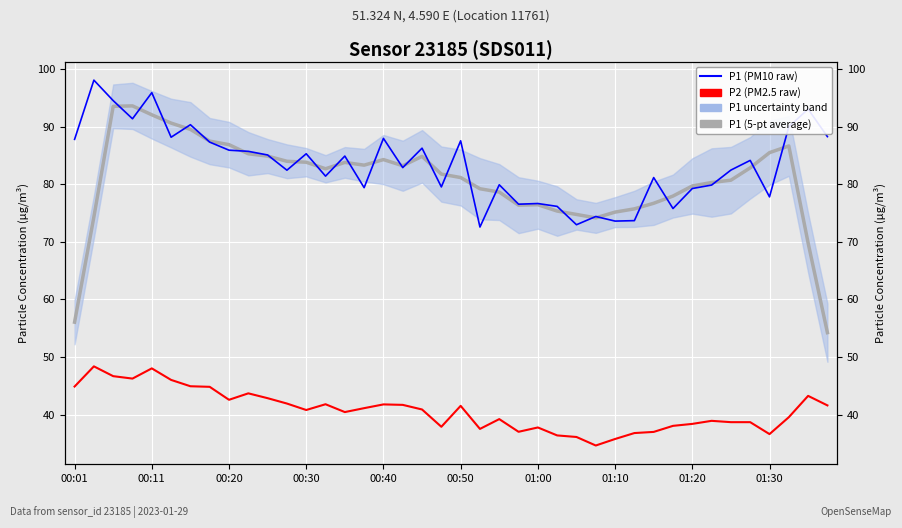

At how many categories does at least one series exceed 66?

40